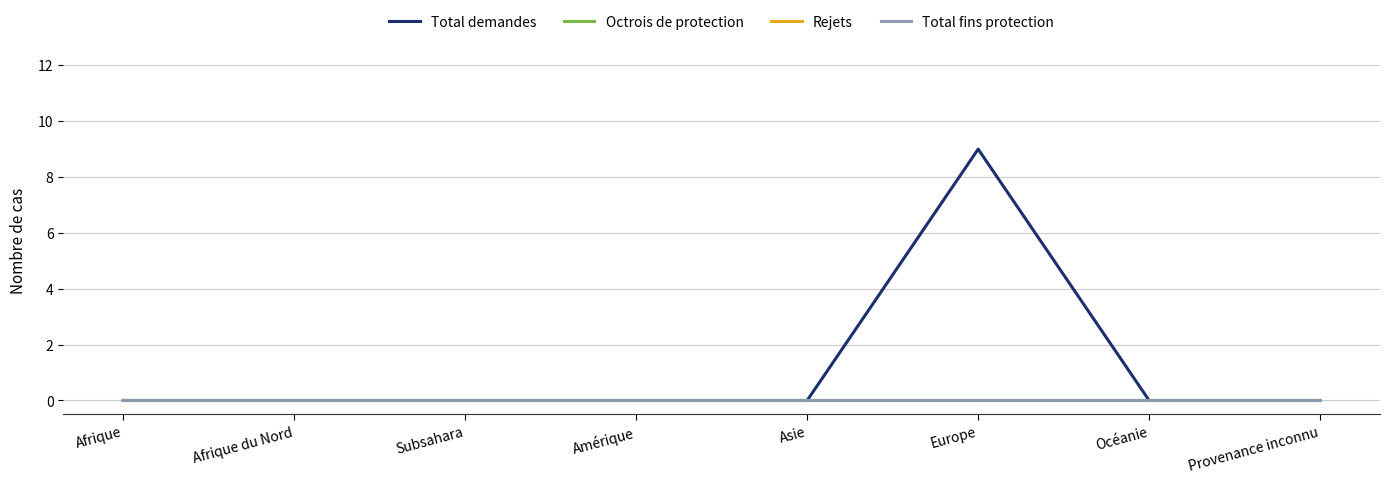

Reading right to left, transcribe all the data shown in this chart.

Total demandes: Provenance inconnu=0	Océanie=0	Europe=9	Asie=0	Amérique=0	Subsahara=0	Afrique du Nord=0	Afrique=0
Octrois de protection: Provenance inconnu=0	Océanie=0	Europe=0	Asie=0	Amérique=0	Subsahara=0	Afrique du Nord=0	Afrique=0
Rejets: Provenance inconnu=0	Océanie=0	Europe=0	Asie=0	Amérique=0	Subsahara=0	Afrique du Nord=0	Afrique=0
Total fins protection: Provenance inconnu=0	Océanie=0	Europe=0	Asie=0	Amérique=0	Subsahara=0	Afrique du Nord=0	Afrique=0